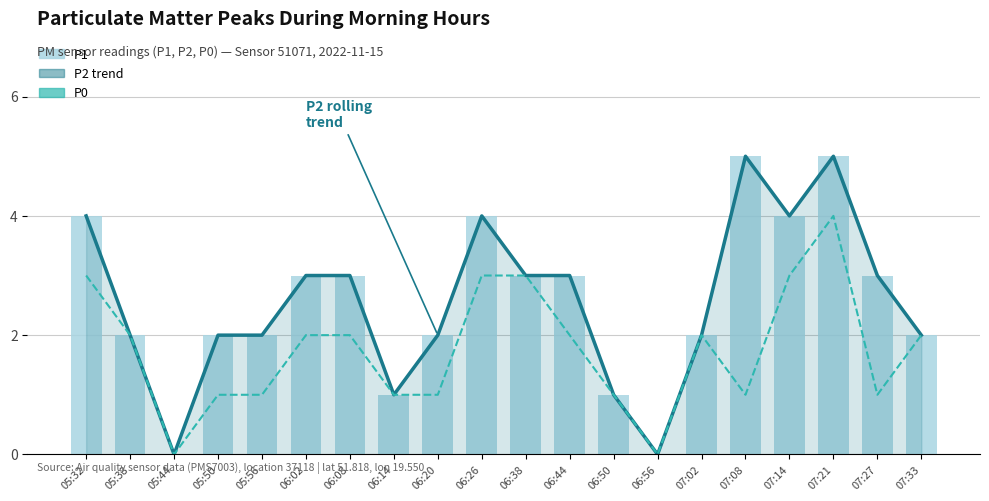

What is the sum of the P2 trend values at 06:50 and 05:50?

3